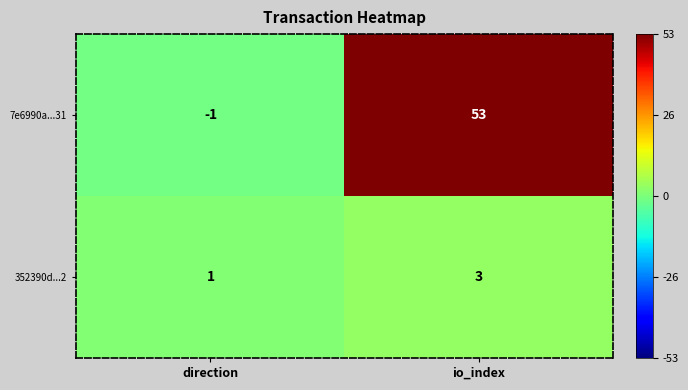

What value does the 352390d...2 series have at io_index?

3